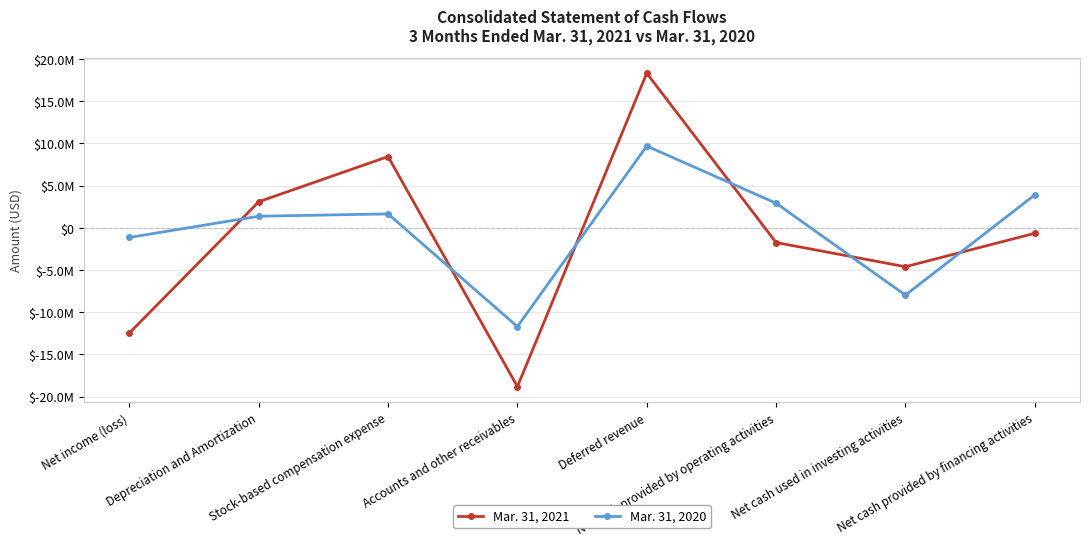

Between Deferred revenue and Net cash provided by operating activities, which is larger?

Deferred revenue